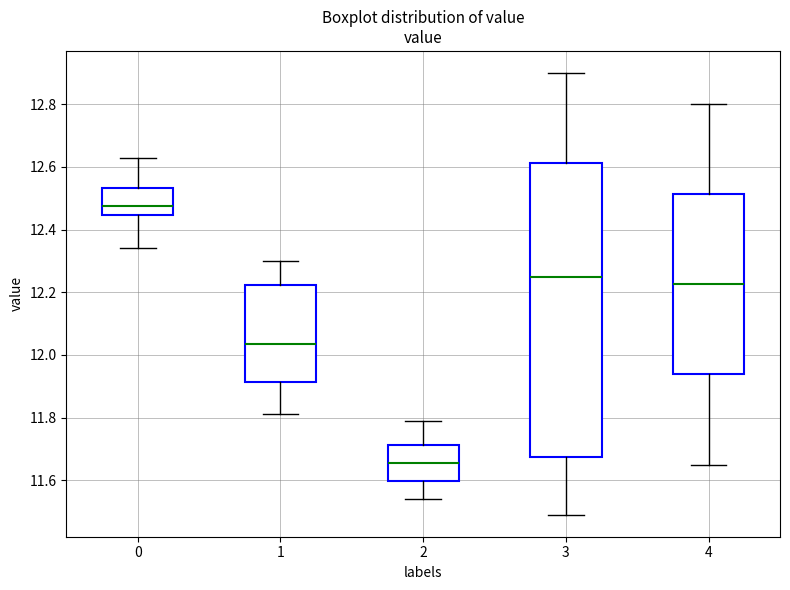

Reading left to right, transcribe this box plot: for each box, give where its median line is, the range the box spans, and where its two whiskers end, as read against the y-axis. The values are not printed on the chart, so give them approximately, as read against the axis.

0: median 12.48, box 12.44 to 12.54, whiskers 12.34 to 12.64
1: median 12.04, box 11.92 to 12.22, whiskers 11.82 to 12.30
2: median 11.66, box 11.60 to 11.72, whiskers 11.54 to 11.80
3: median 12.26, box 11.68 to 12.62, whiskers 11.50 to 12.90
4: median 12.22, box 11.94 to 12.52, whiskers 11.66 to 12.80